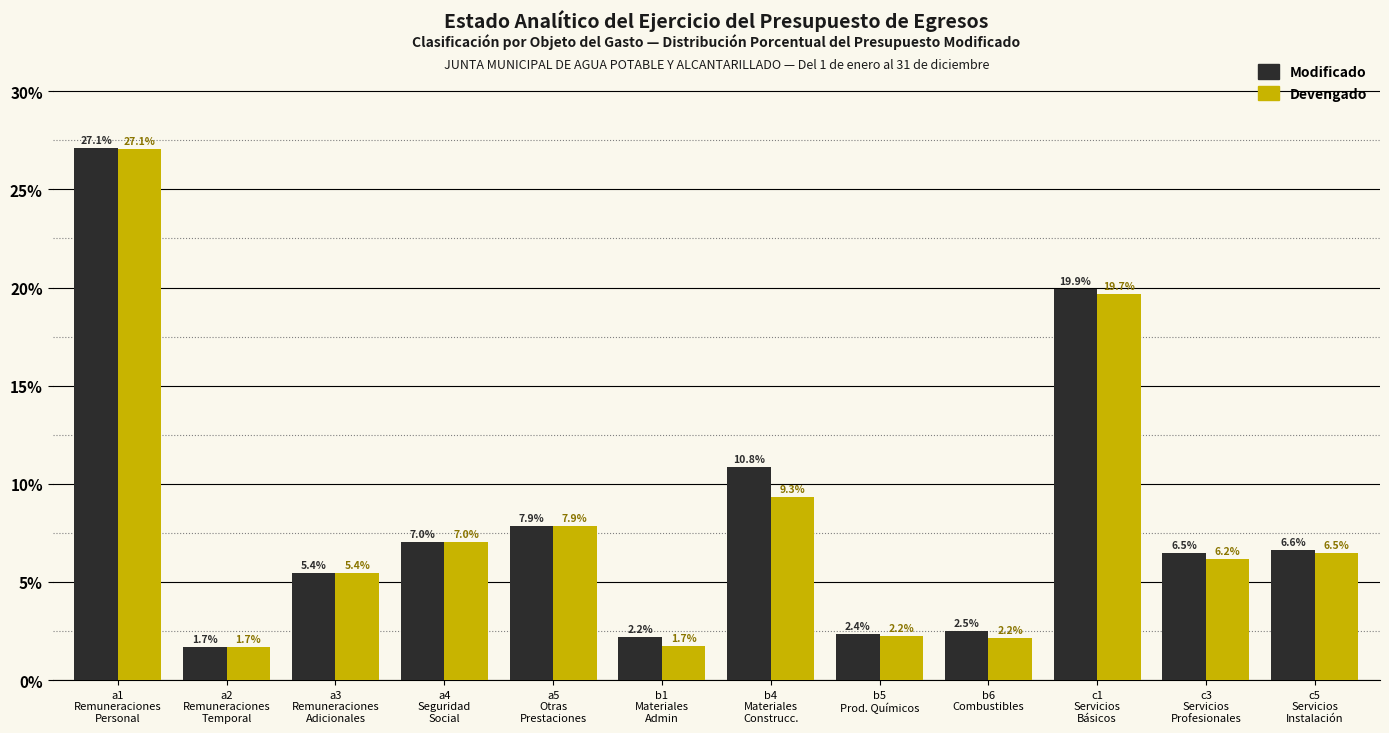

Reading left to right, list all the values displayed in this chart.

Modificado: 27.1	1.7	5.4	7.0	7.9	2.2	10.8	2.4	2.5	19.9	6.5	6.6
Devengado: 27.1	1.7	5.4	7.0	7.9	1.7	9.3	2.2	2.2	19.7	6.2	6.5